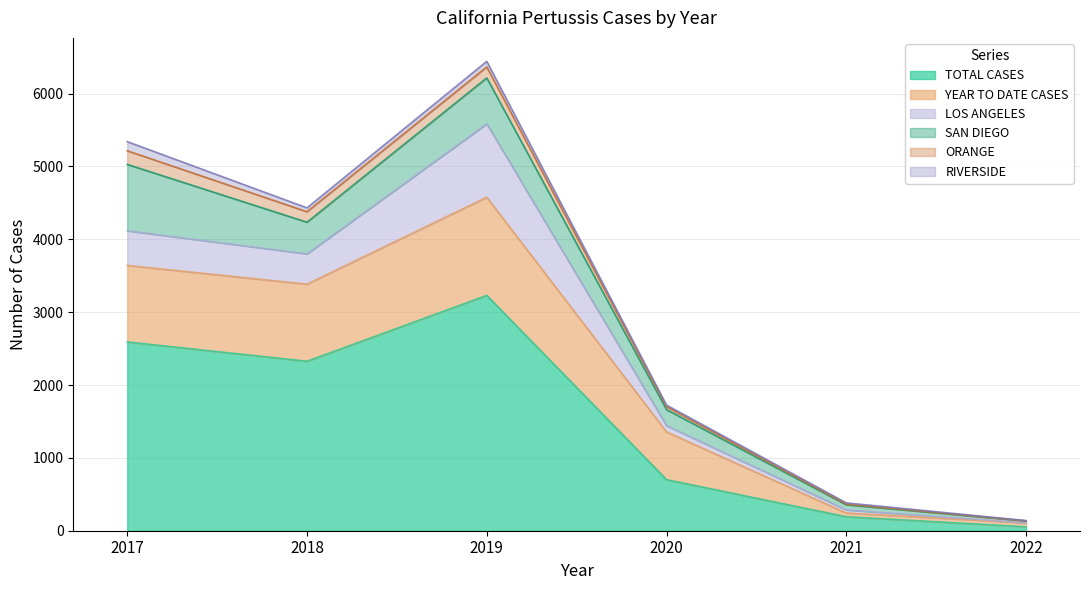

True or false: ORANGE and YEAR TO DATE CASES cross at least once.

False